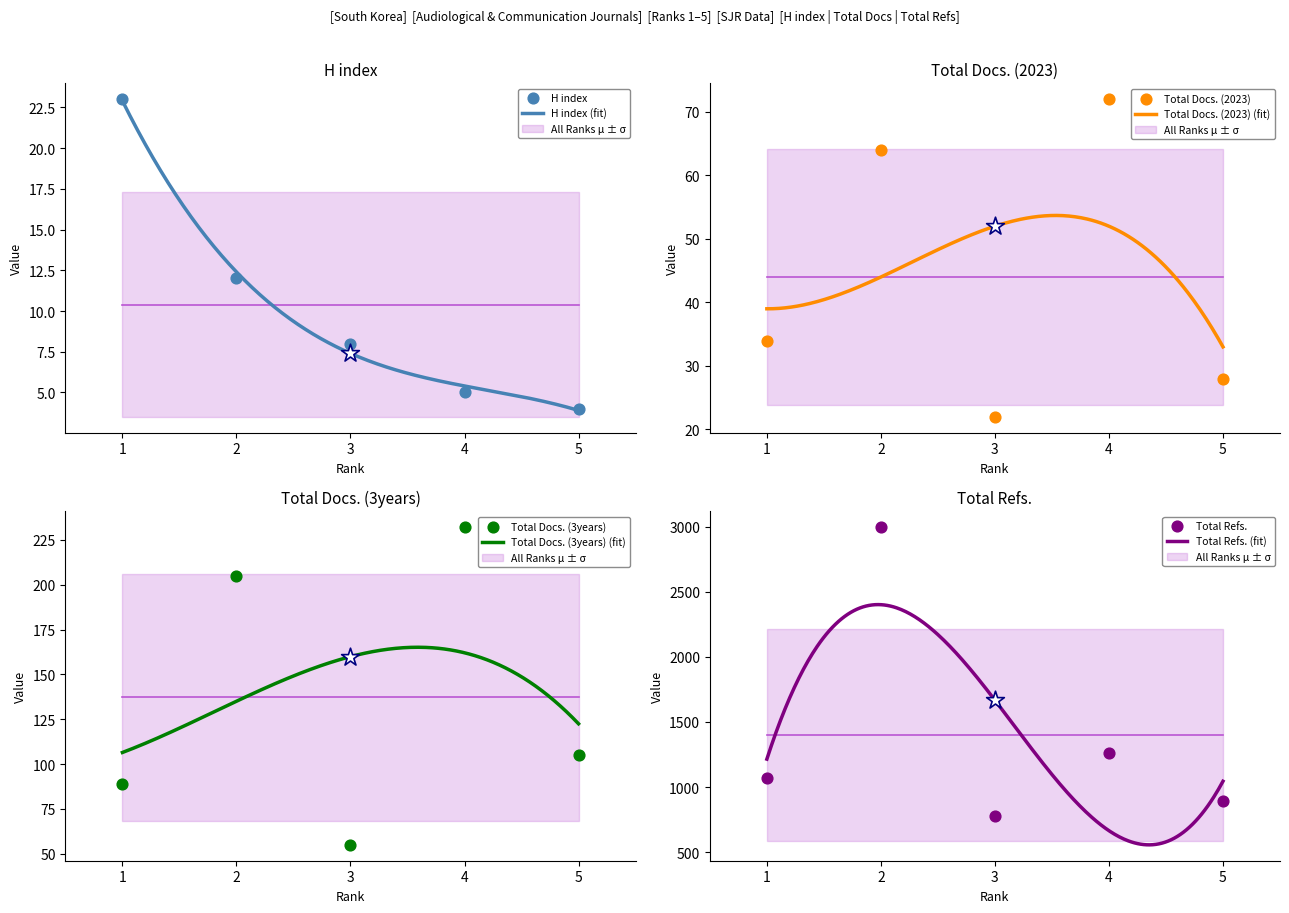

At which category is the sum across all series the highest?

2